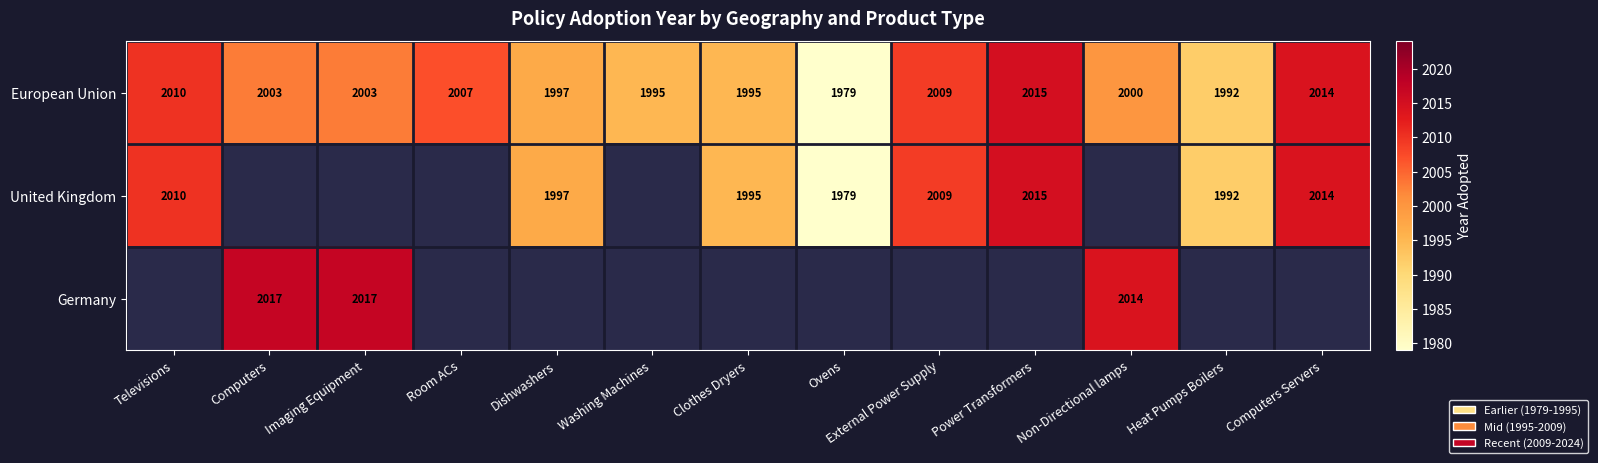

What is the difference between the maximum and minimum values in the European Union series?

36